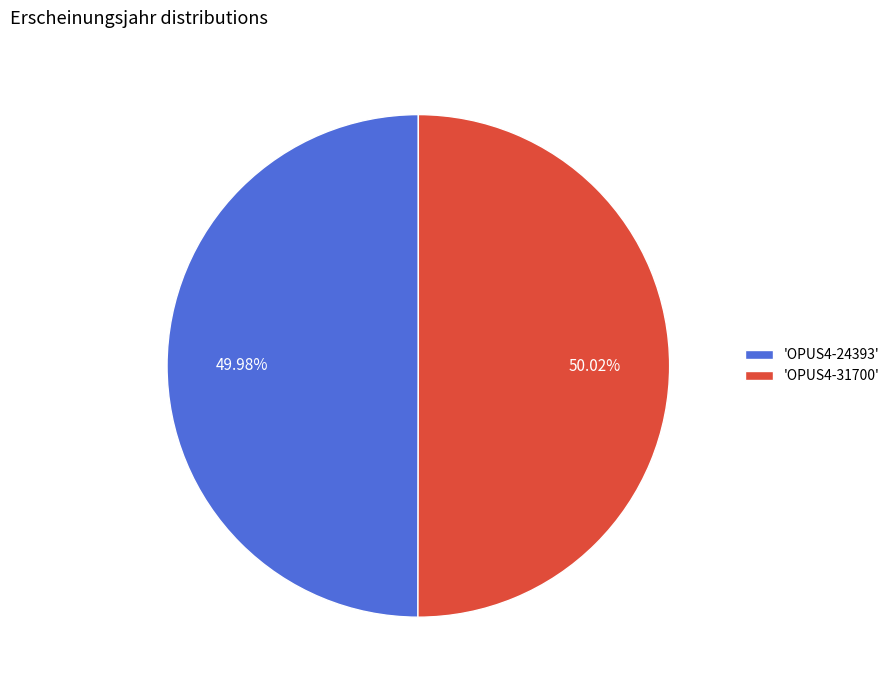

Do 'OPUS4-24393' and 'OPUS4-31700' together represent more than half of the pie?

Yes